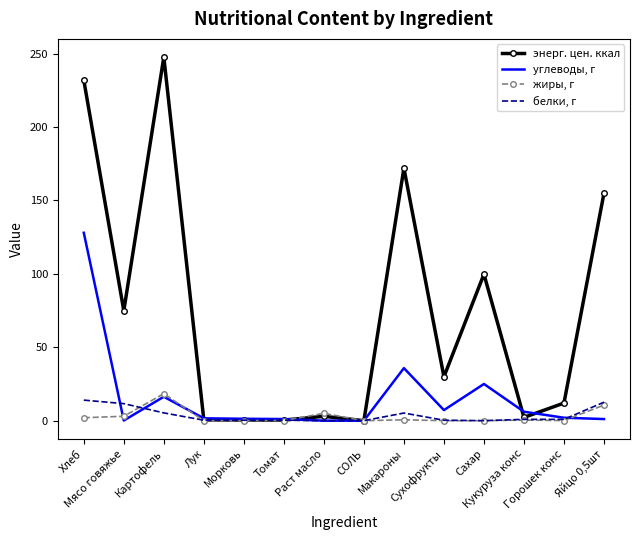

Read the энерг. цен. ккал value at Лук.

0.5